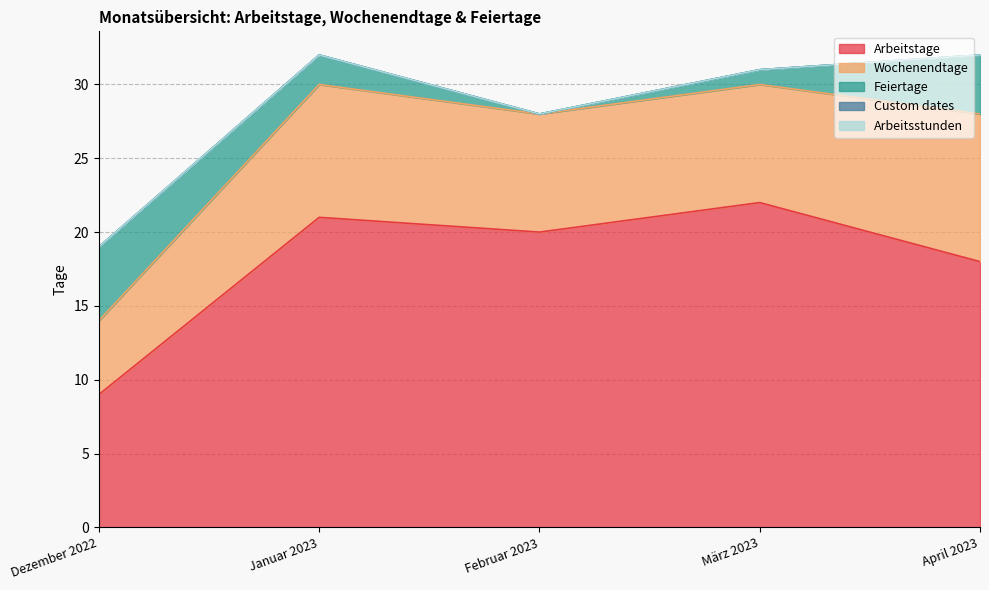

Which series has the largest range (max minus min)?

Arbeitstage